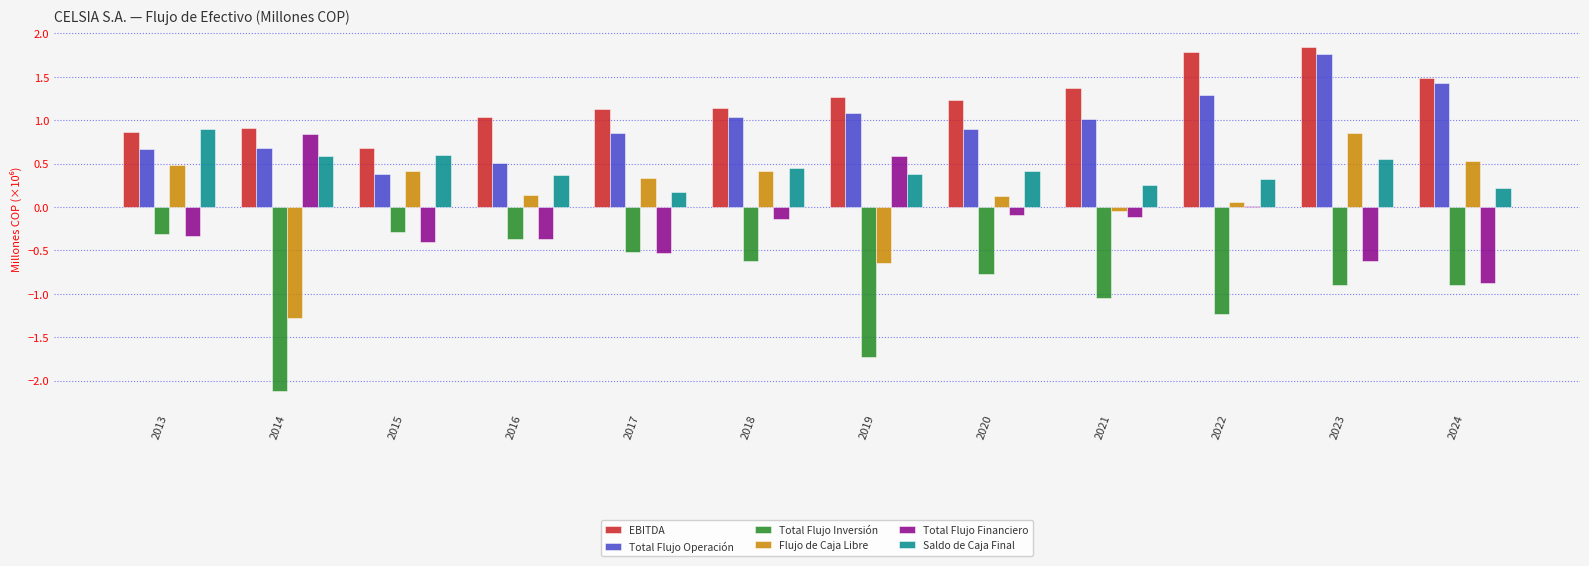

Is it true that Saldo de Caja Final equals 1.5 at 2013?

False